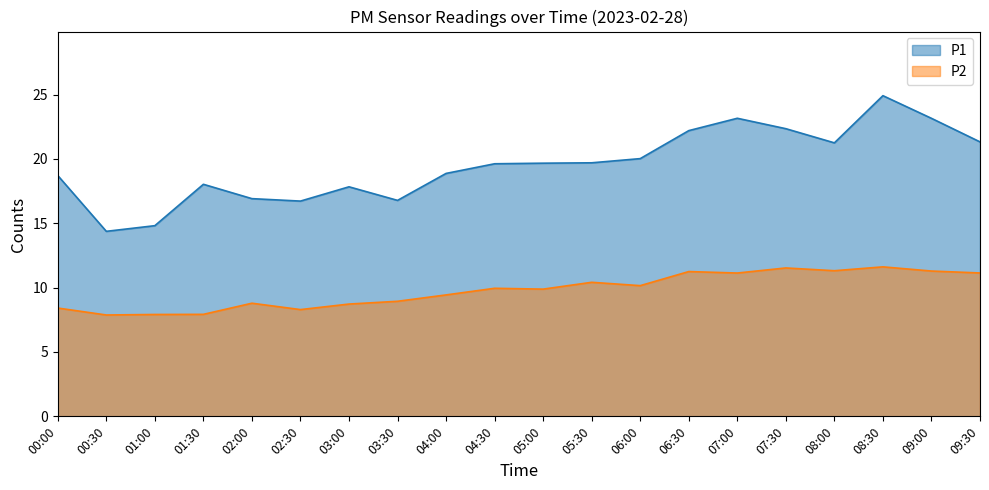

What is the difference between the P2 values at 03:00 and 03:30?

0.2